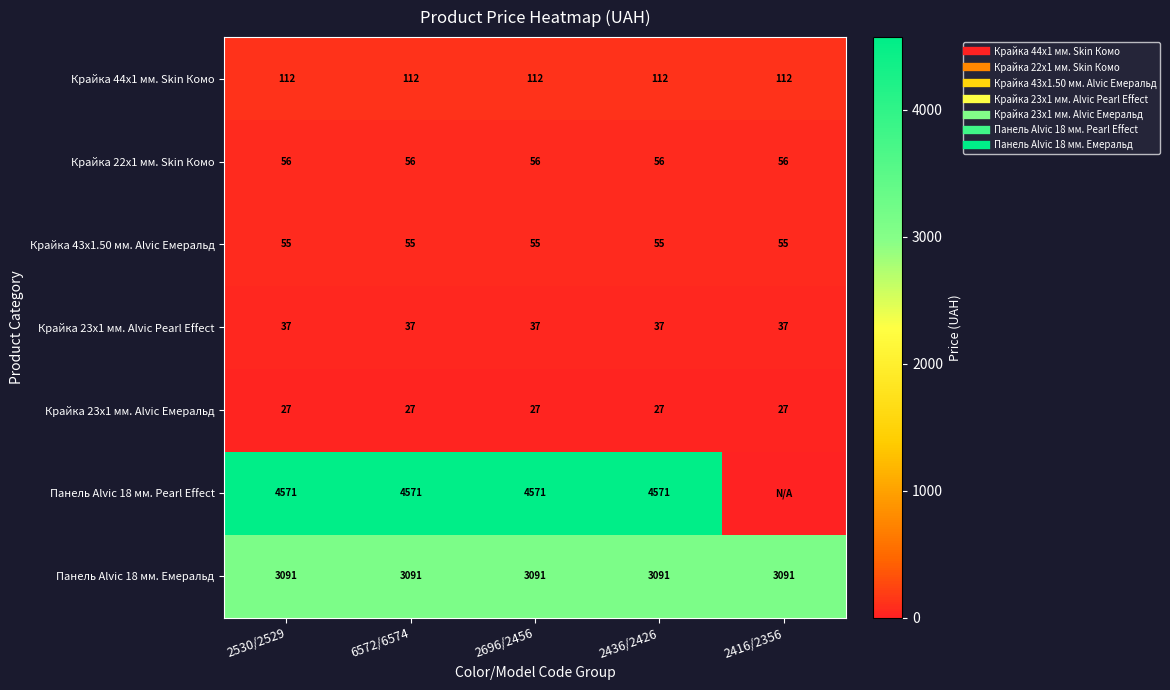

At which category is the sum across all series the highest?

2530/2529